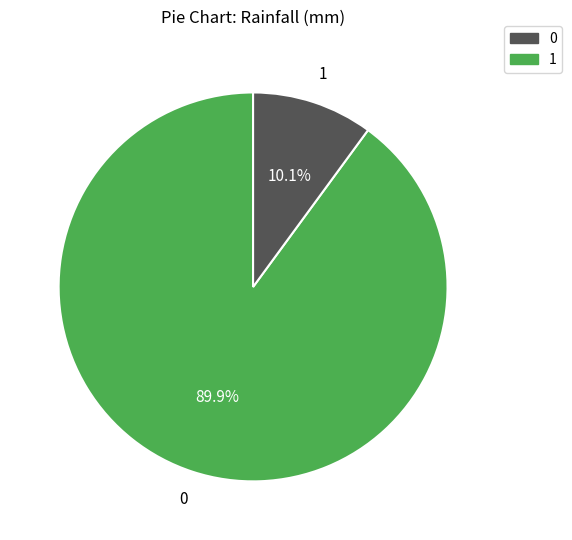

Does any single category account for the majority?

Yes